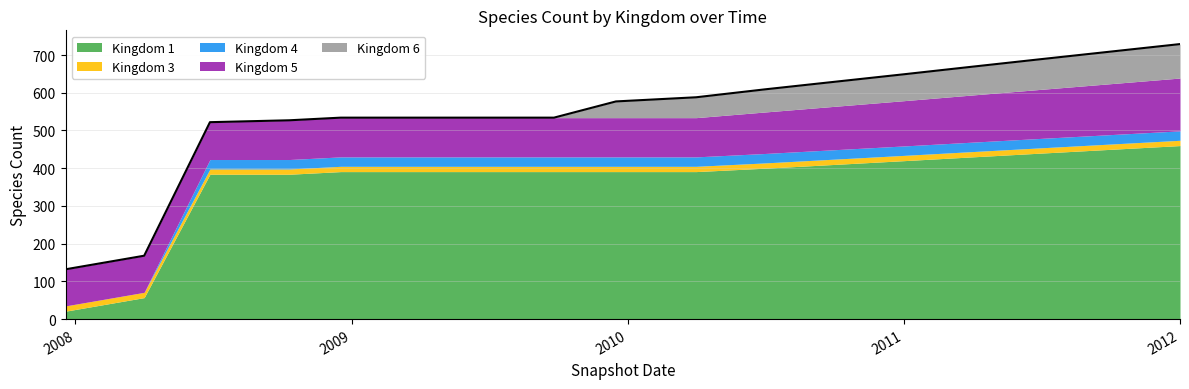

Reading right to left, what are all the values shown in this chart?

Kingdom 1: 460	450	440	430	420	410	400	391	391	391	391	391	391	384	384	57	21
Kingdom 3: 14	14	14	14	14	14	14	14	14	14	14	14	14	14	14	14	14
Kingdom 4: 25	25	25	25	25	25	25	25	25	25	25	25	25	25	25	0	0
Kingdom 5: 140	135	130	125	120	115	110	104	104	104	104	104	104	104	99	97	97
Kingdom 6: 90	85	80	75	70	65	60	54	43	0	0	0	0	0	0	0	0